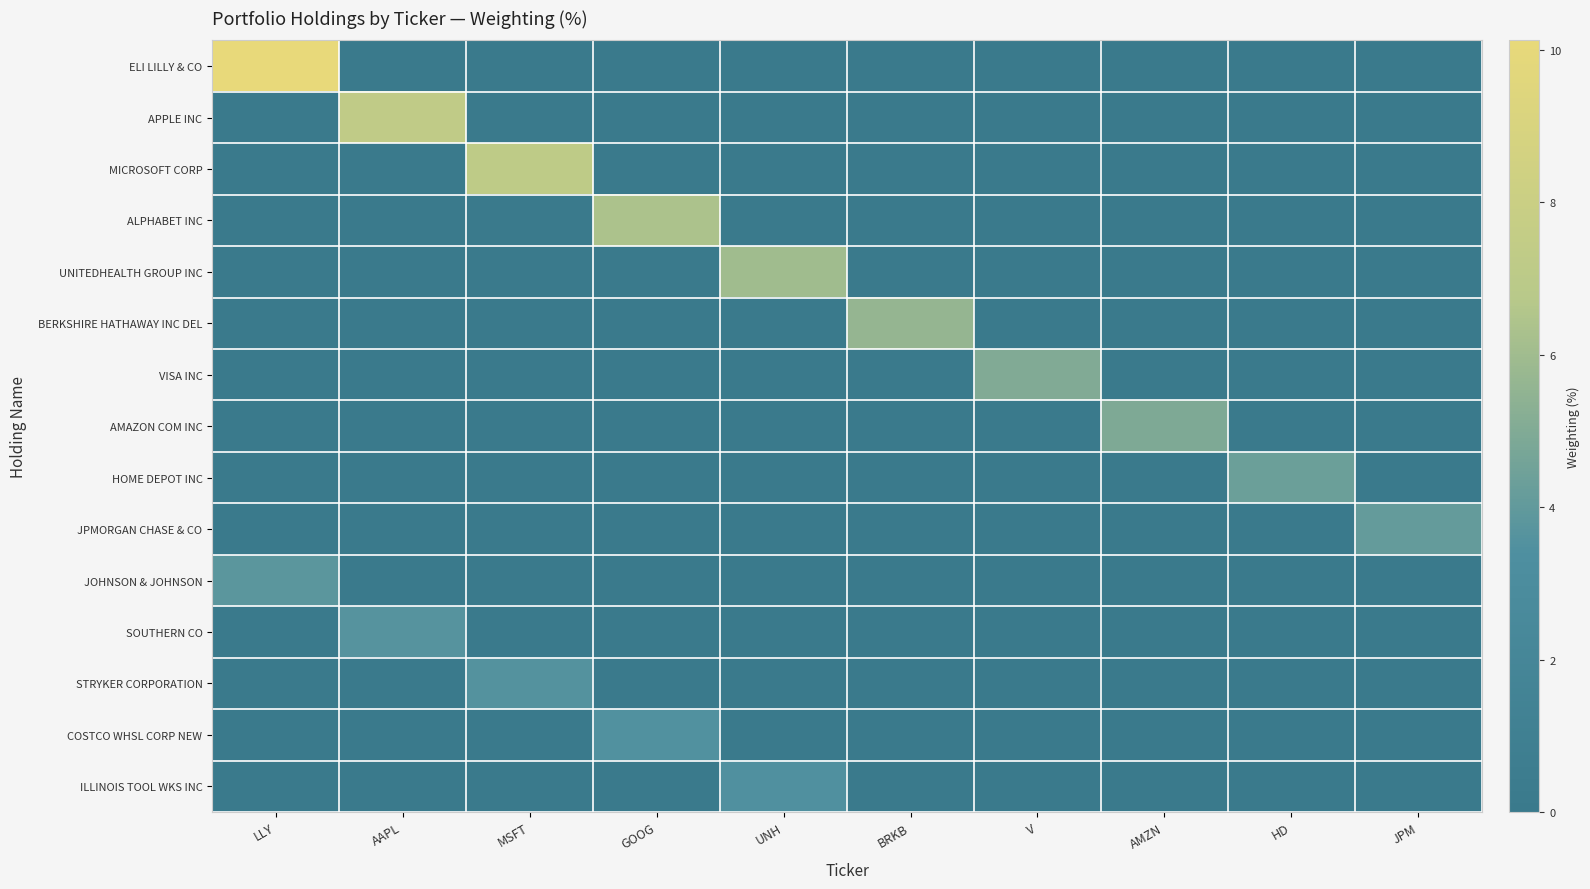

At how many categories does at least one series exceed 9?

1